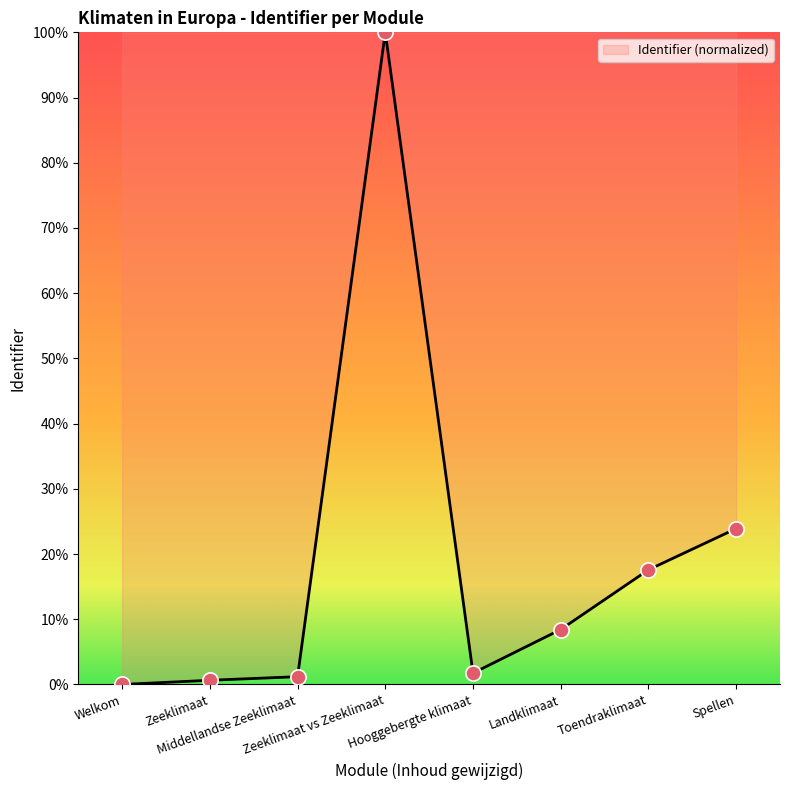

What is the change in value from Welkom to Hooggebergte klimaat?

+1.7